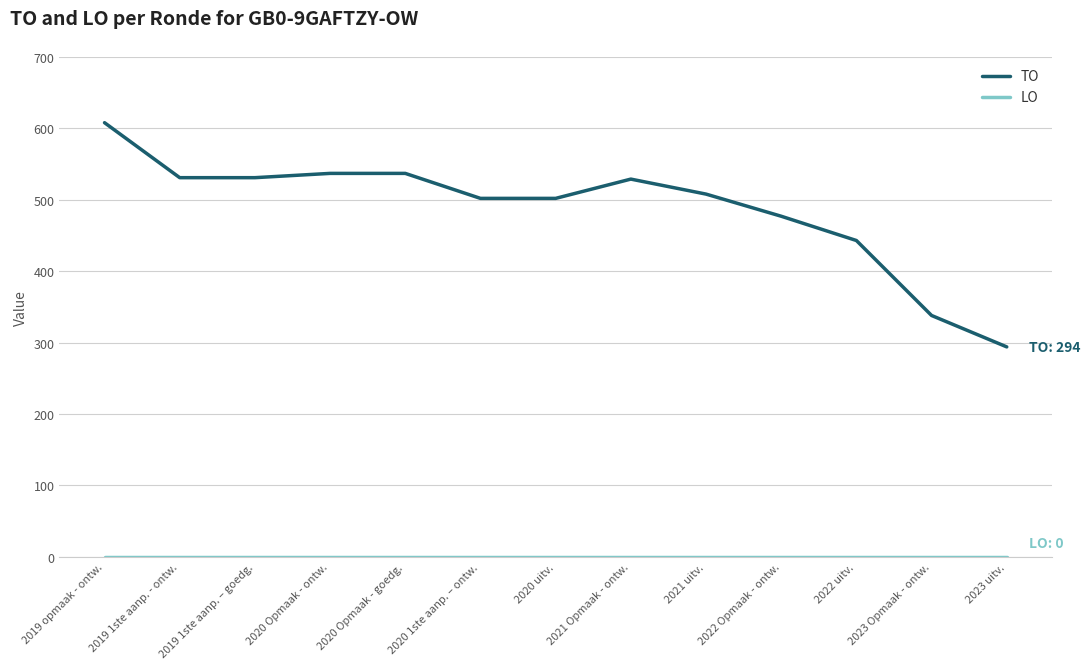

What position from the right is 2020 Opmaak - ontw.?

10